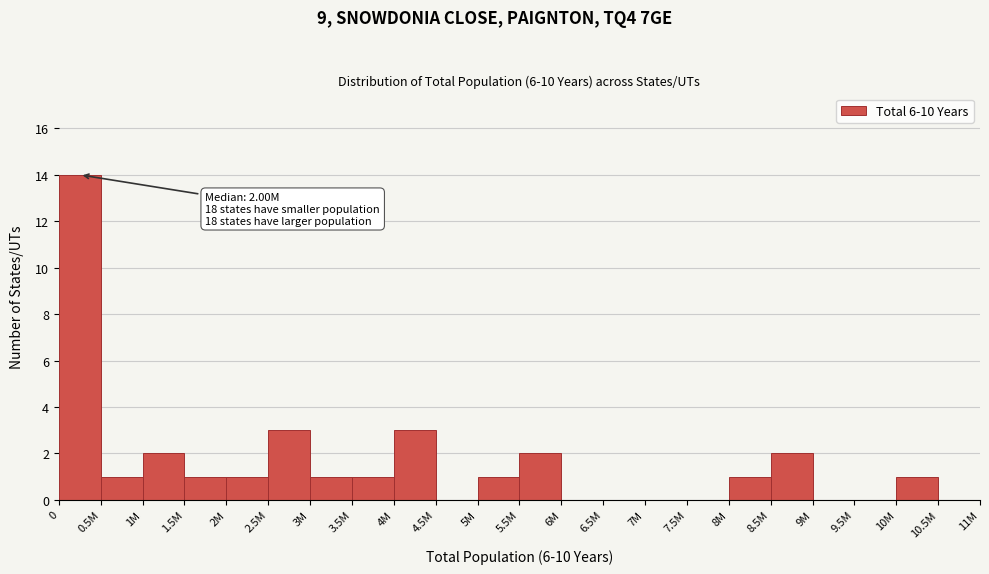

Reading left to right, list all the values displayed in this chart.

0=14	0.5M=1	1M=2	1.5M=1	2M=1	2.5M=3	3M=1	3.5M=1	4M=3	4.5M=0	5M=1	5.5M=2	6M=0	6.5M=0	7M=0	7.5M=0	8M=1	8.5M=2	9M=0	9.5M=0	10M=1	10.5M=0